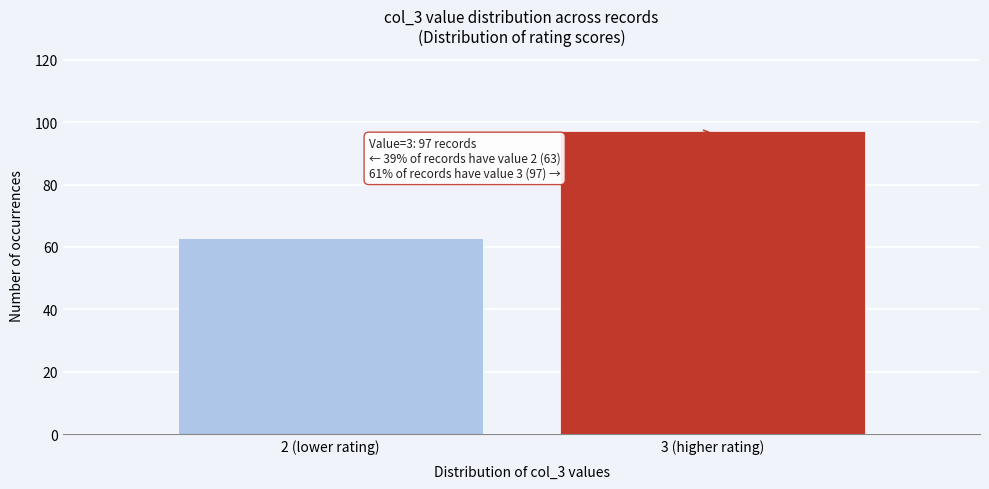

Reading left to right, extract all data points from this chart.

2 (lower rating)=63	3 (higher rating)=97